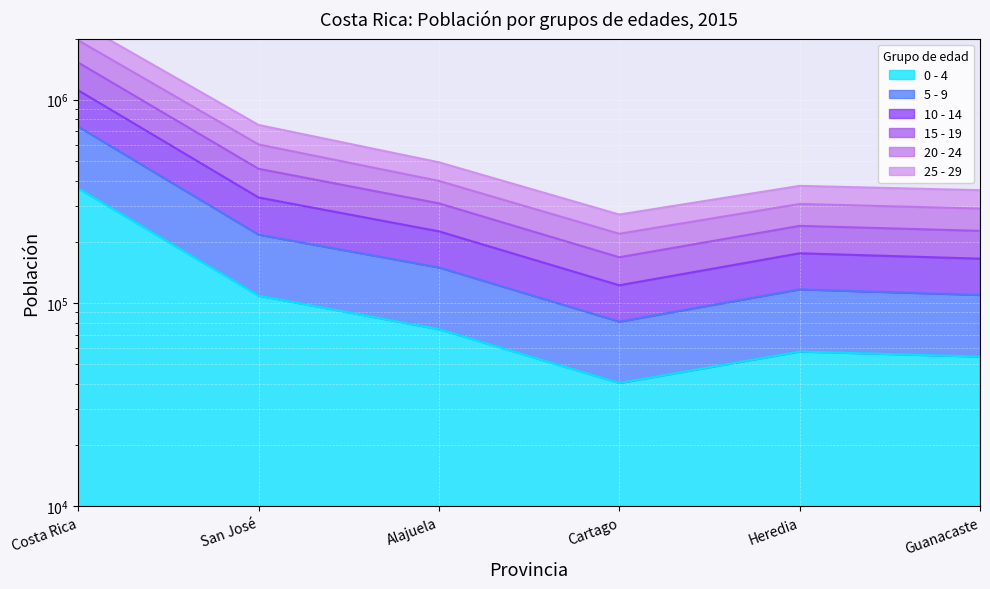

Which series has the largest range (max minus min)?

20 - 24